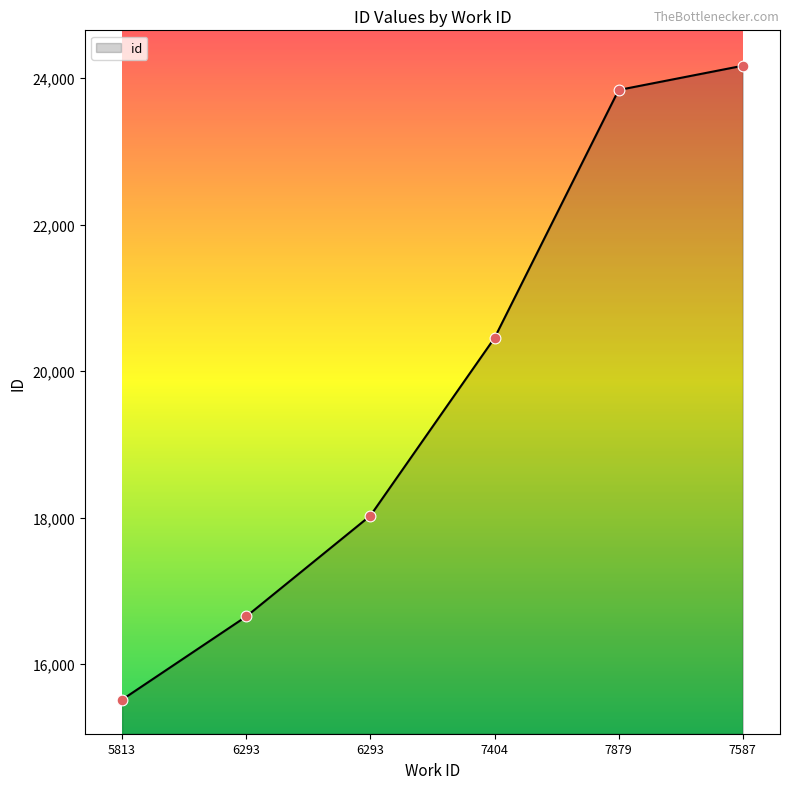

Which has a higher value, 5813 or 6293?

6293